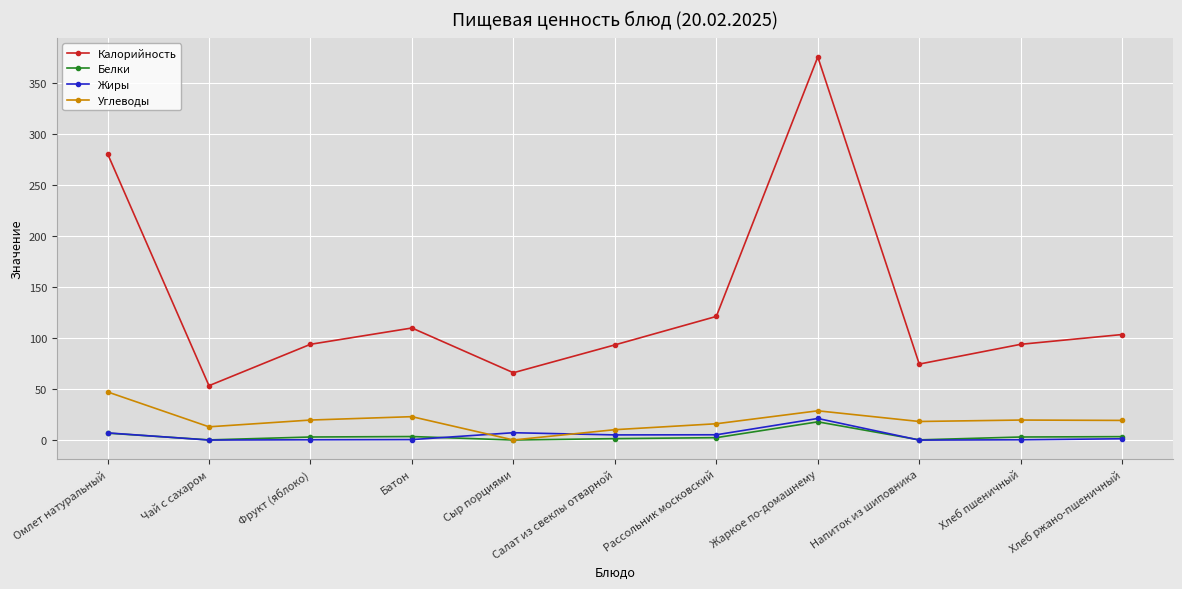

True or false: Калорийность has a value of 93.4 at Салат из свеклы отварной.

True